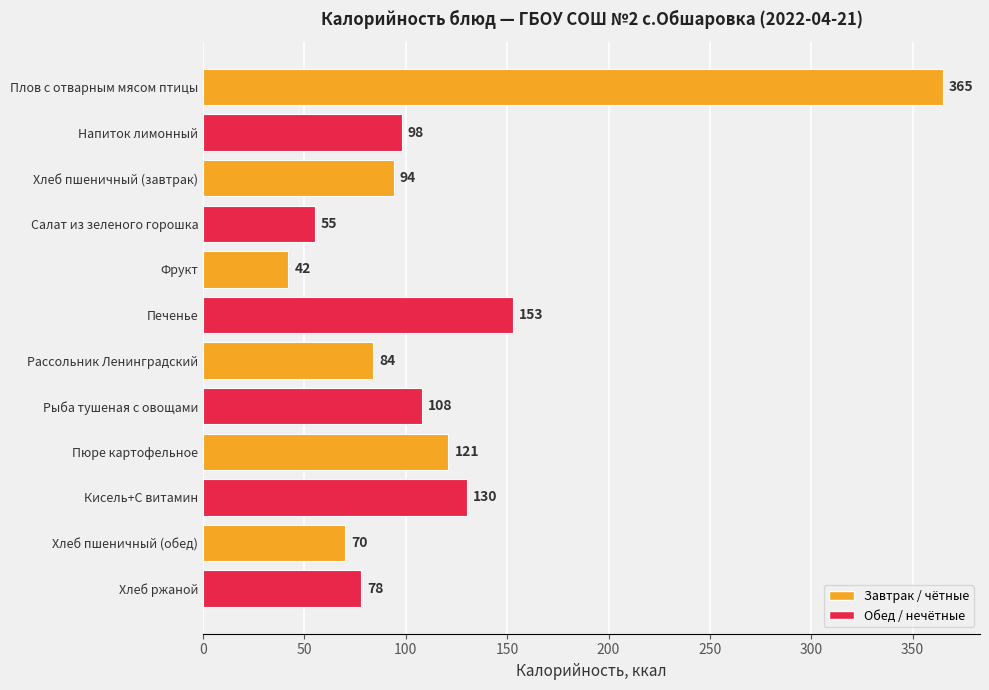

Which has a higher value, Плов с отварным мясом птицы or Хлеб ржаной?

Плов с отварным мясом птицы